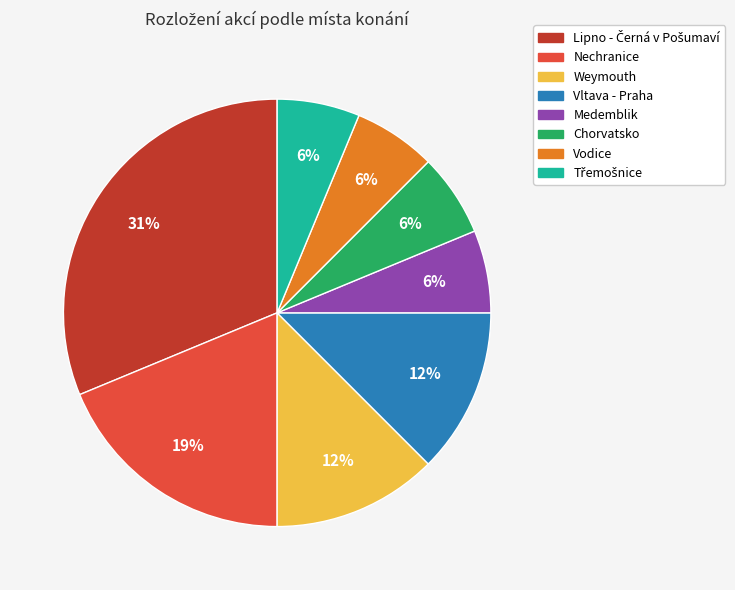

To the nearest percent, what is the average slice percentage?

12%